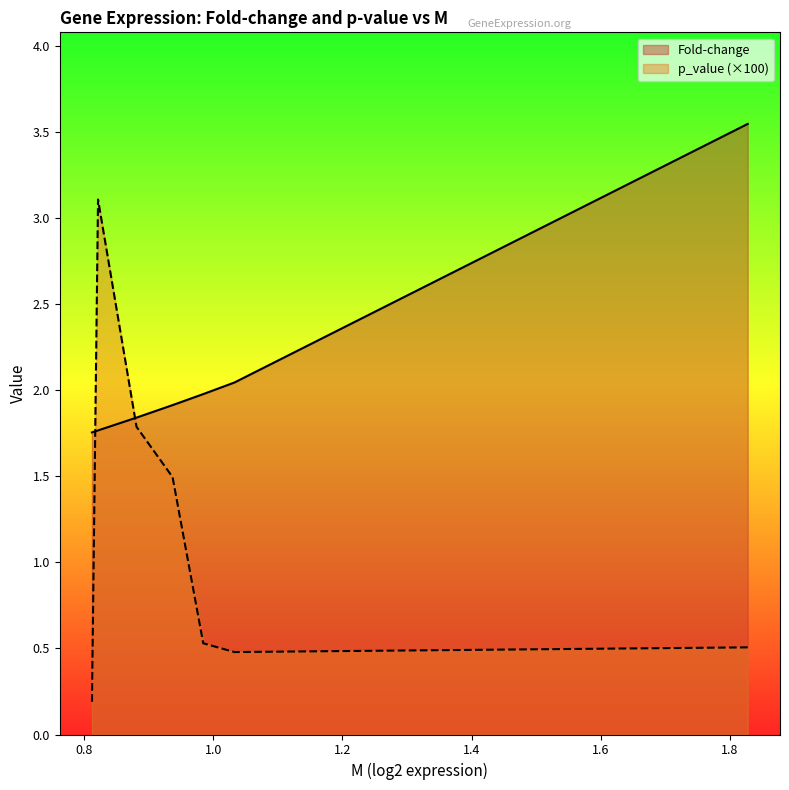

True or false: p_value and Fold-change intersect in this chart.

True